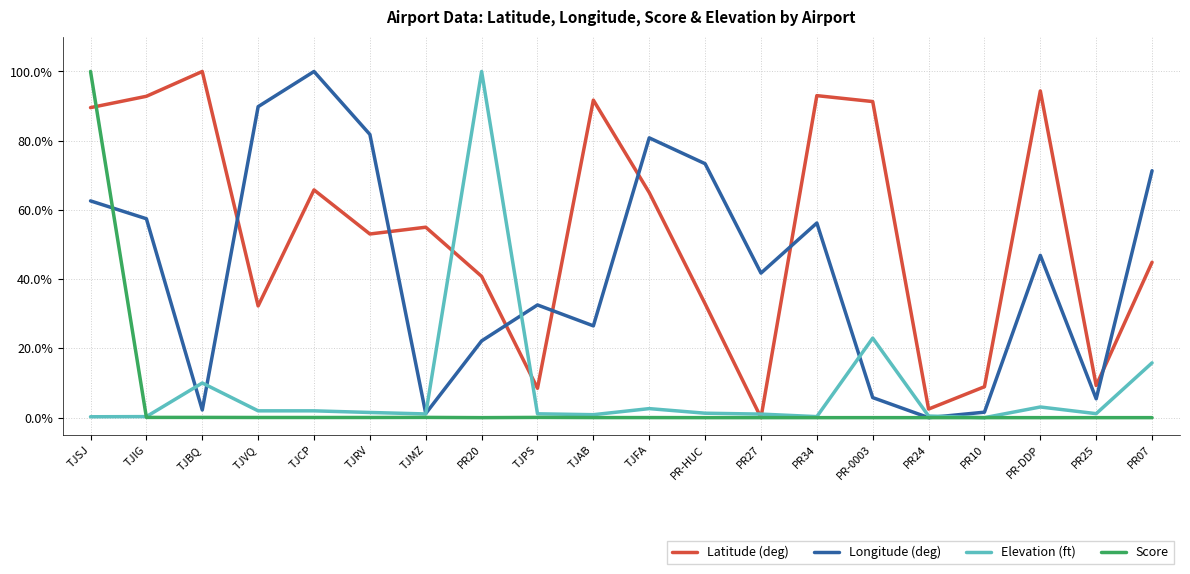

What is the difference between the maximum and minimum values in the Latitude (deg) series?

1.0